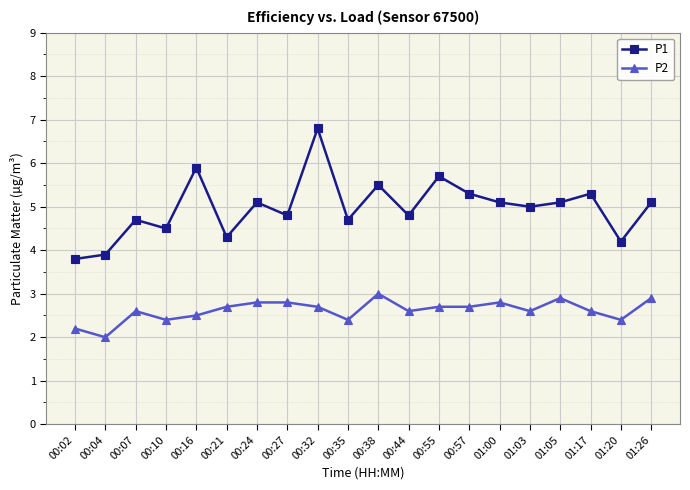

At how many categories does at least one series exceed 6?

1